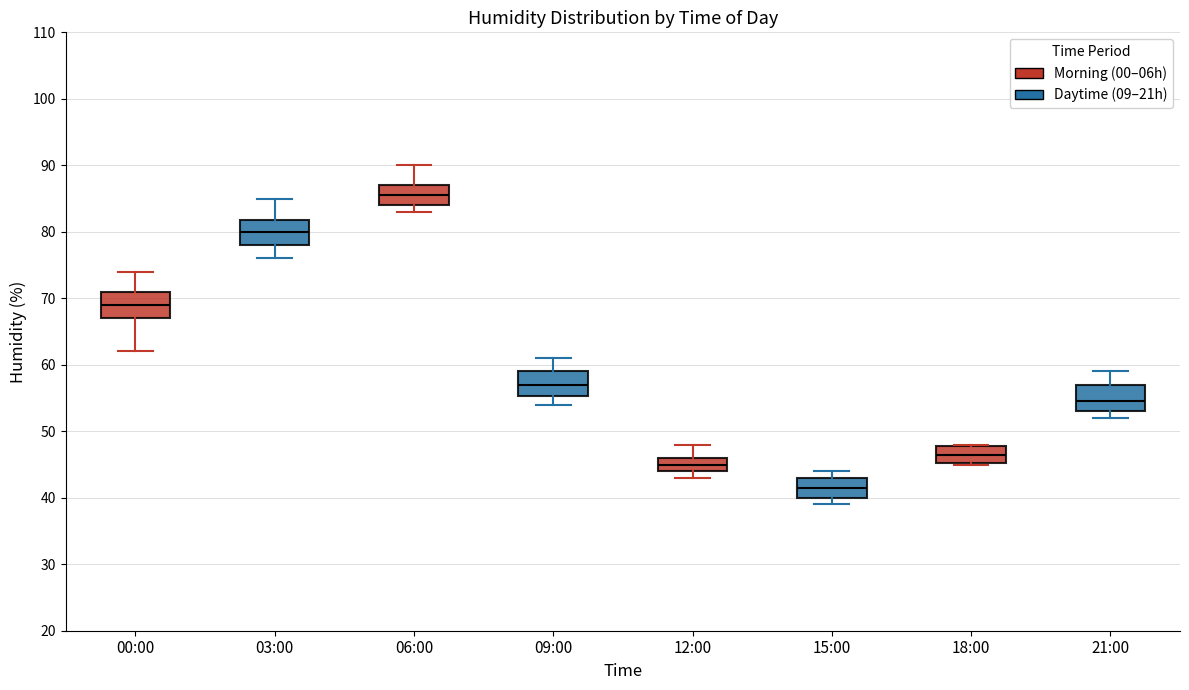

Which box's median line is the lowest?

15:00